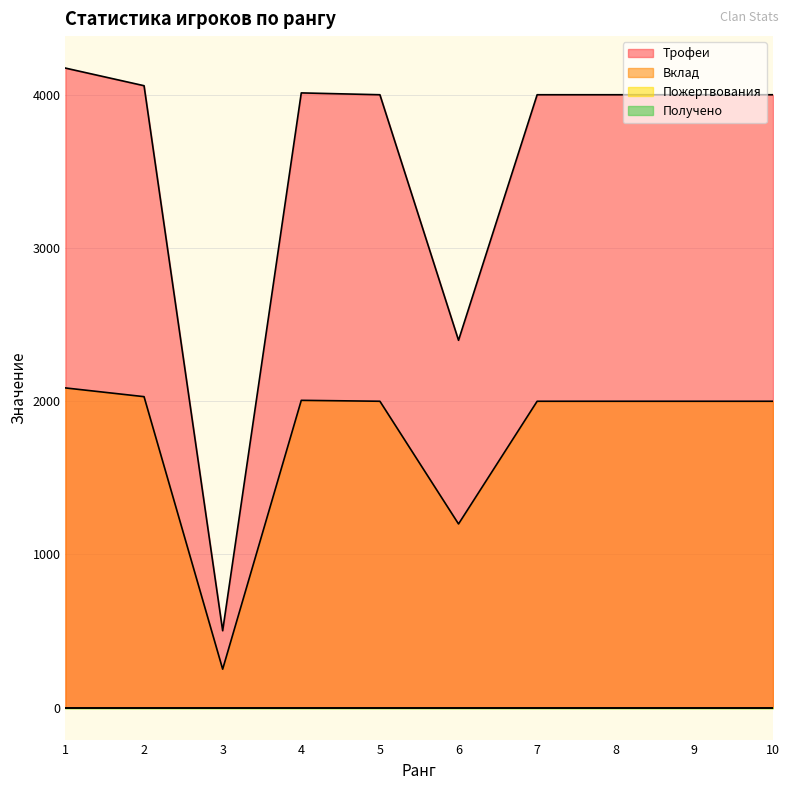

What is the sum of the Трофеи values at 7 and 1?

8176